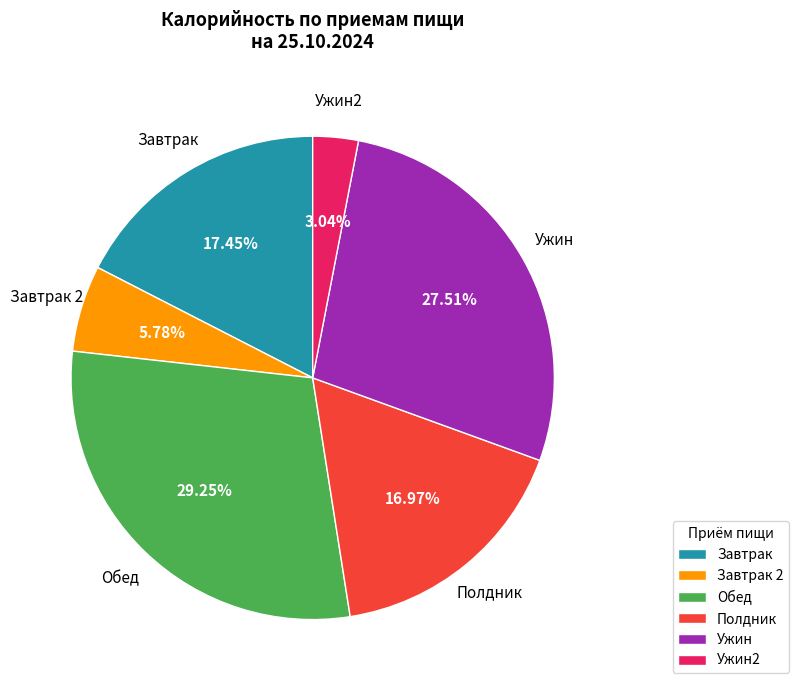

How many slices are in this pie chart?

6